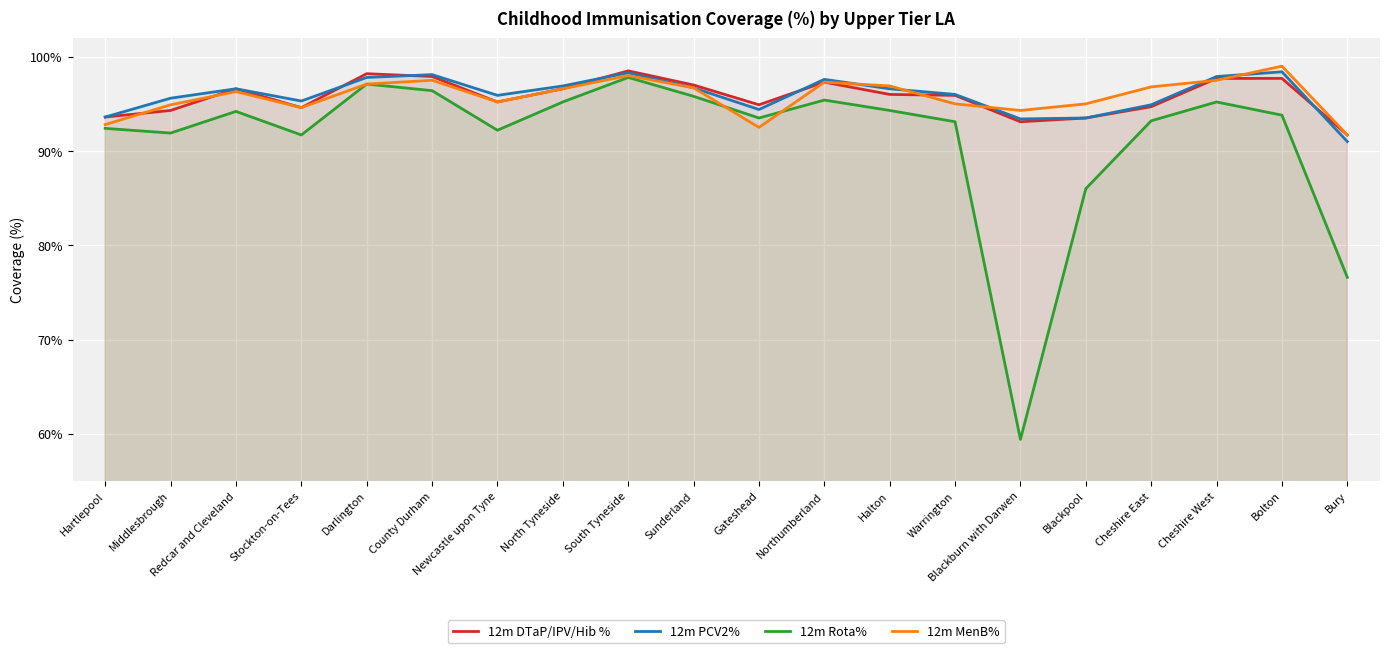

Between Cheshire West and Redcar and Cleveland, which is larger?

Cheshire West